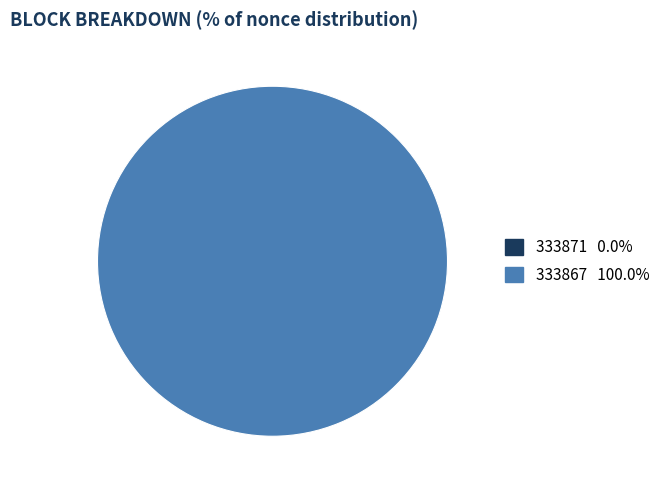

To the nearest percent, what percentage of the pie is 333867?

100%